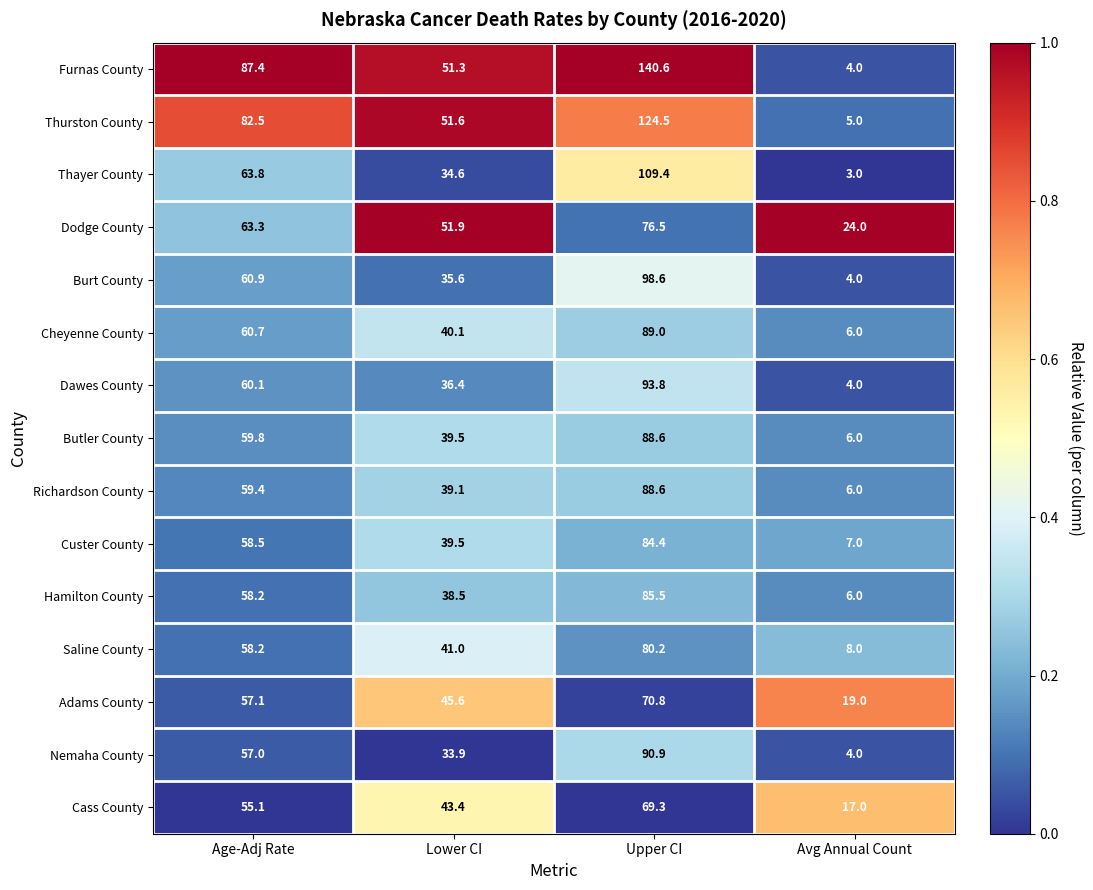

What is the difference between the maximum and minimum values in the Thurston County series?

119.5